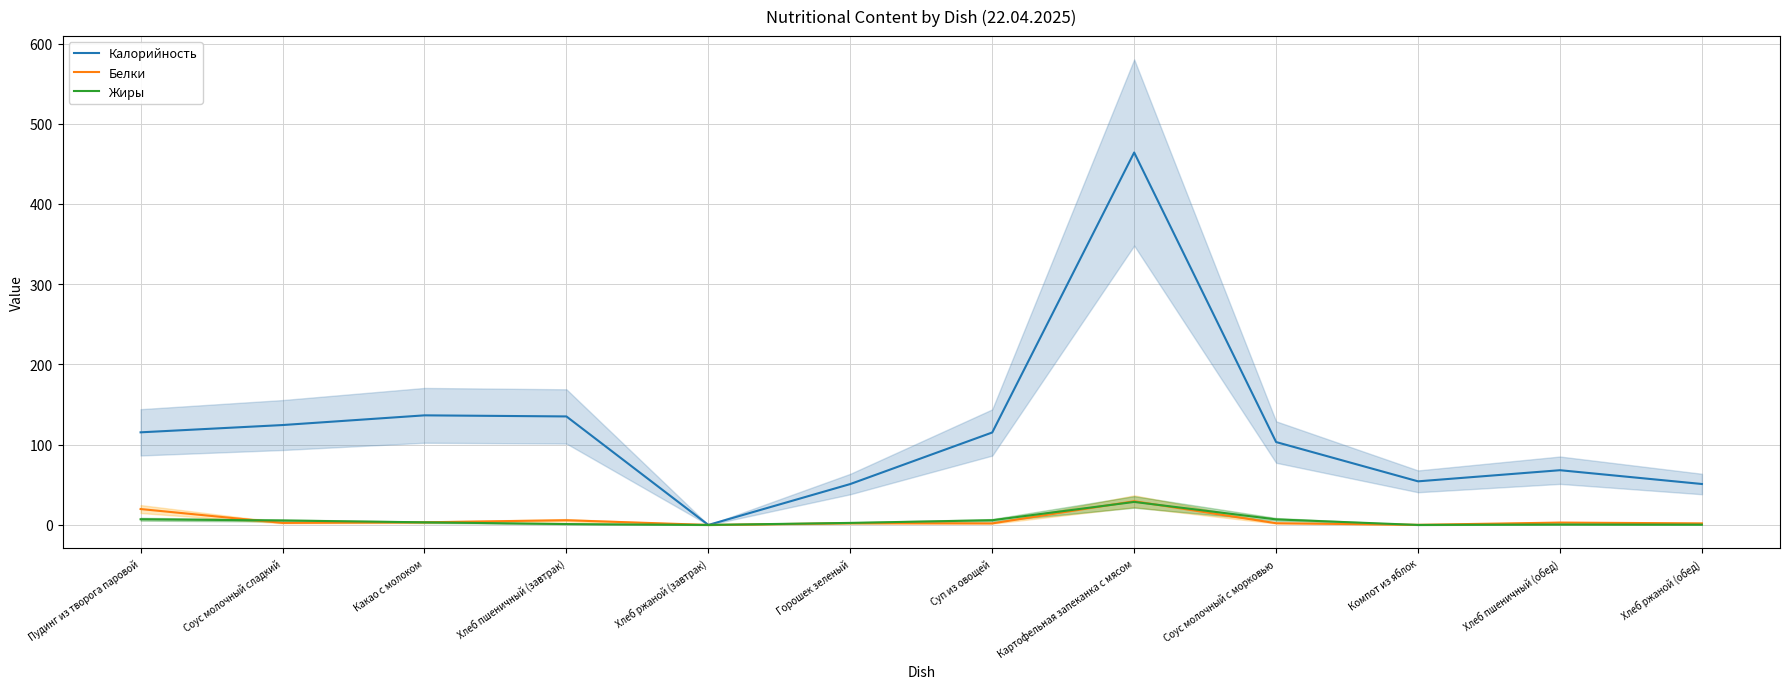

Where is the first local maximum for Жиры?

Картофельная запеканка с мясом